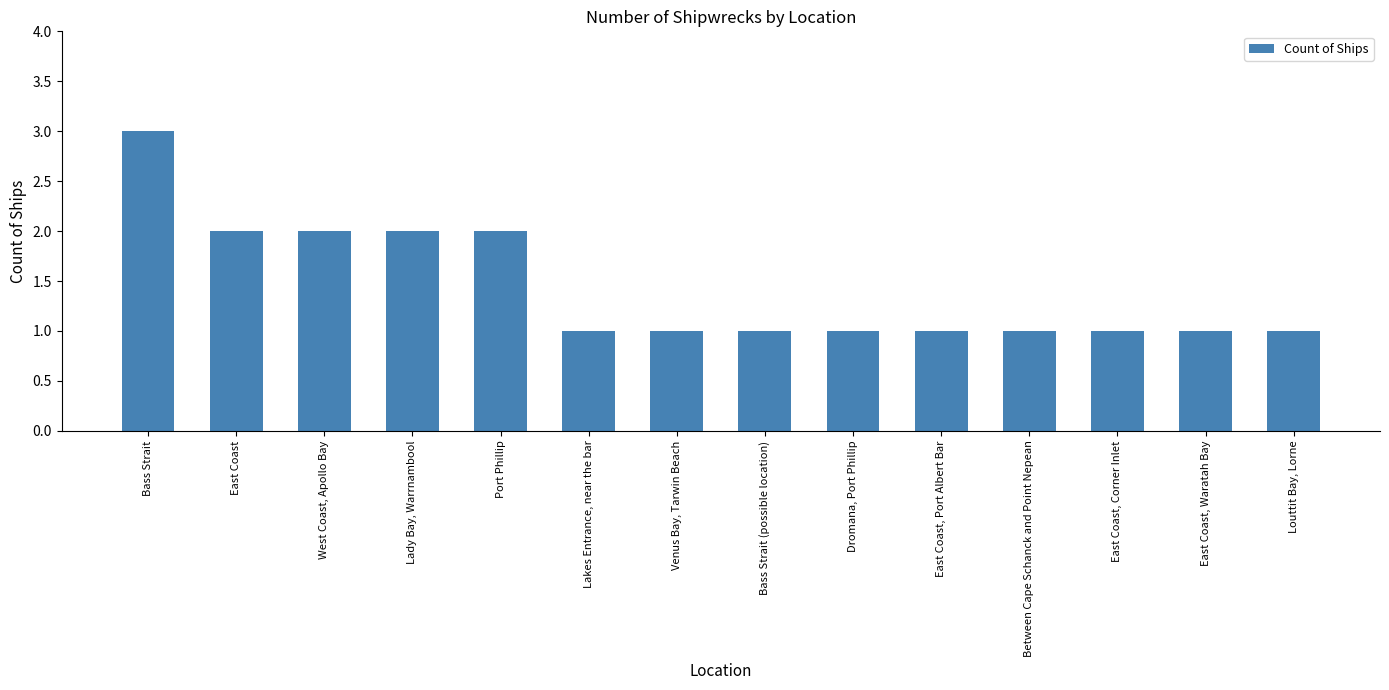

How many series are shown in this chart?

1